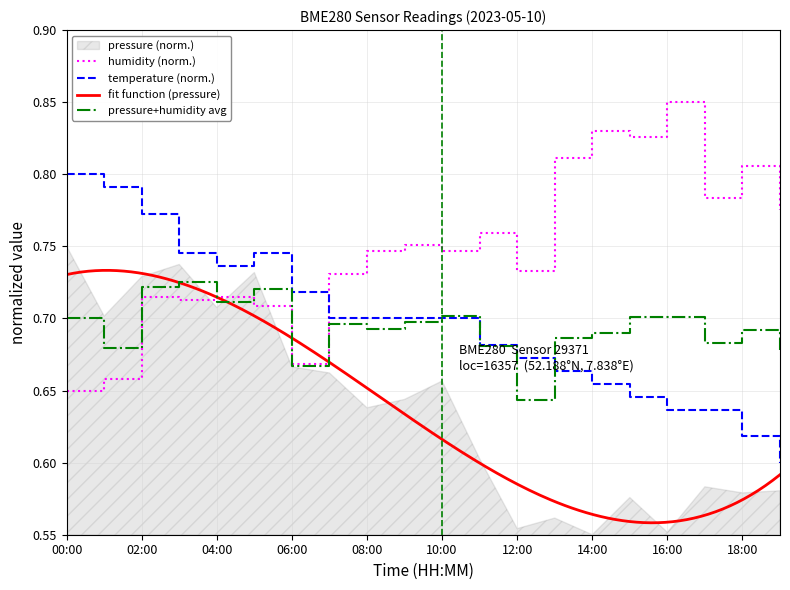

Reading right to left, what are all the values shown in this chart?

temperature: 19:00=0.6	18:00=0.6	17:00=0.6	16:00=0.6	15:00=0.6	14:00=0.7	13:00=0.7	12:00=0.7	11:00=0.7	10:00=0.7	09:00=0.7	08:00=0.7	07:00=0.7	06:00=0.7	05:00=0.7	04:00=0.7	03:00=0.7	02:00=0.8	01:00=0.8	00:00=0.8
humidity: 19:00=0.8	18:00=0.8	17:00=0.8	16:00=0.9	15:00=0.8	14:00=0.8	13:00=0.8	12:00=0.7	11:00=0.8	10:00=0.7	09:00=0.8	08:00=0.7	07:00=0.7	06:00=0.7	05:00=0.7	04:00=0.7	03:00=0.7	02:00=0.7	01:00=0.7	00:00=0.7